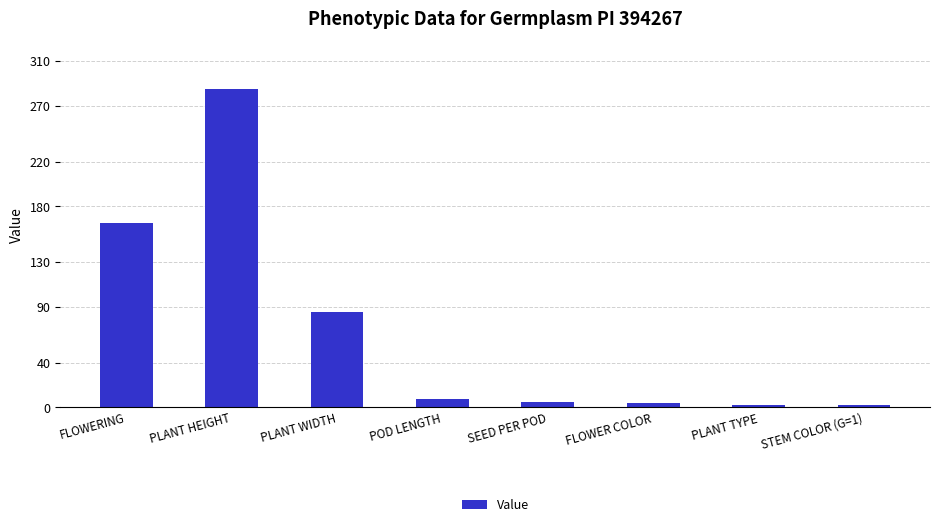

What is the difference between the values at POD LENGTH and SEED PER POD?

2